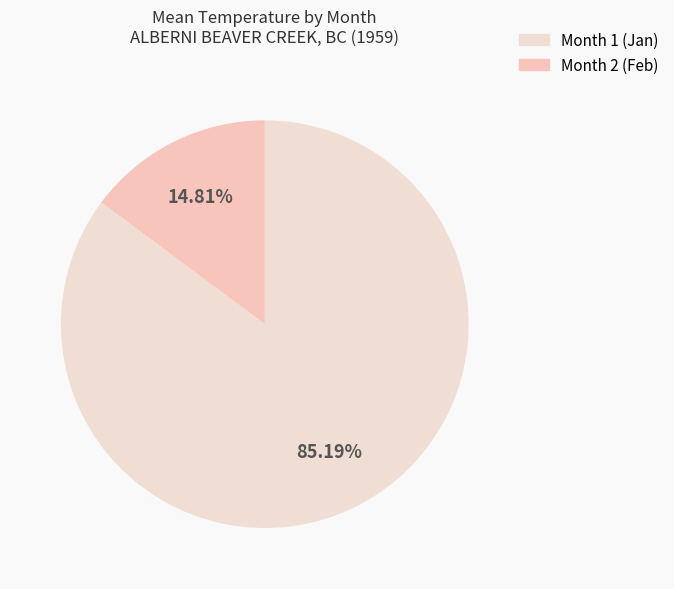

How many slices are in this pie chart?

2